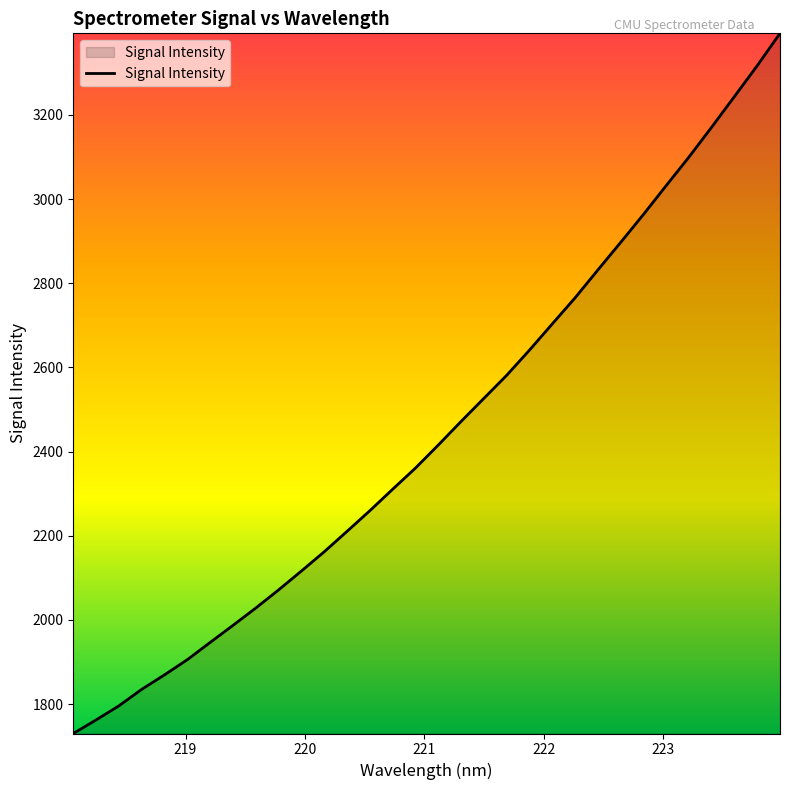

Count the number of data series in this chart.

1